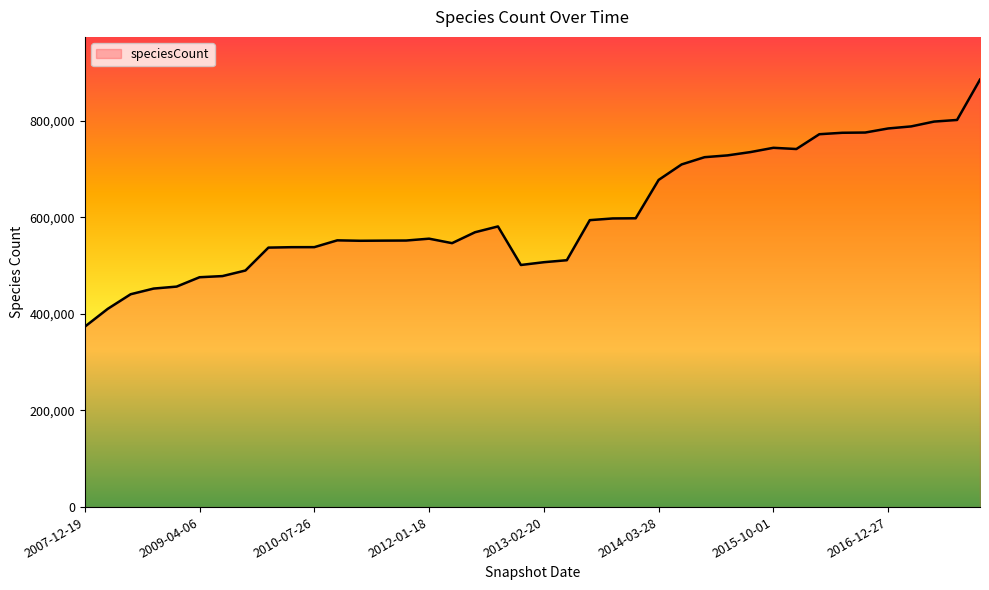

What is the smallest value displayed?

373385